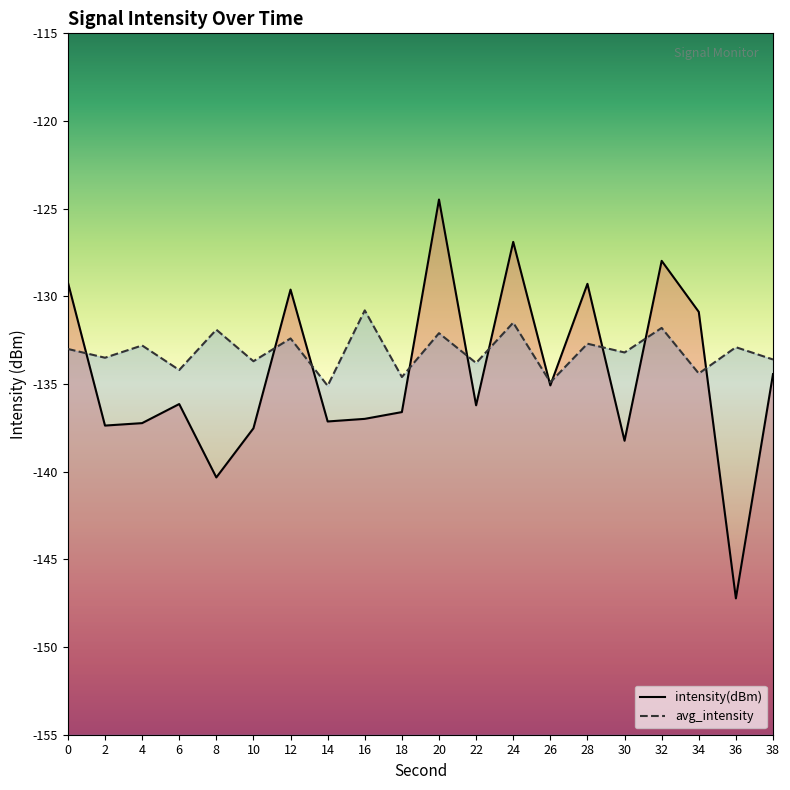

Where is intensity(dBm) nearest to the value -135?

26